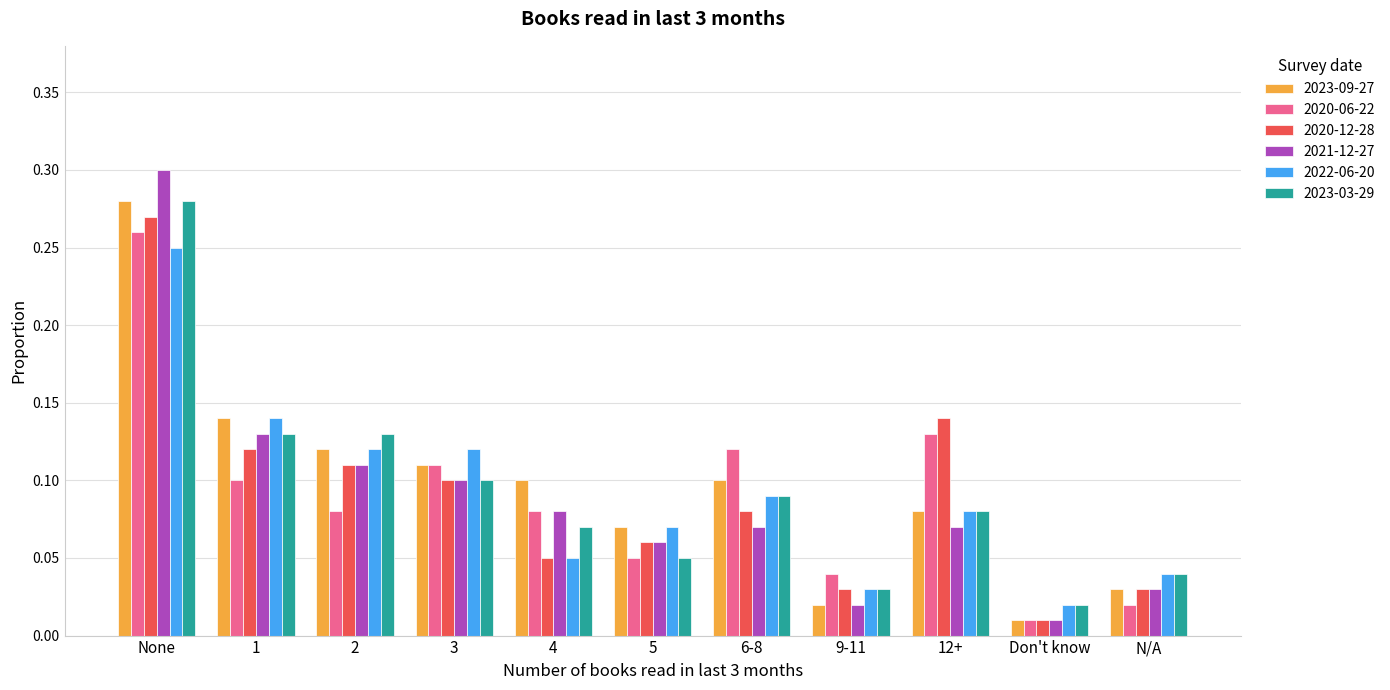

Is the value of 2020-12-28 at Don't know greater than the value of 2022-06-20 at 5?

No